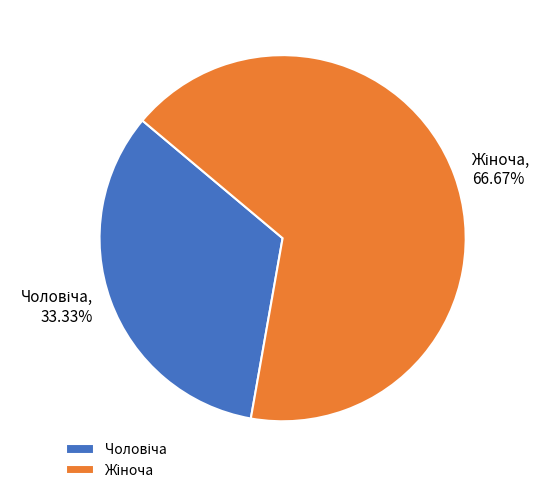

Does any single category account for the majority?

Yes